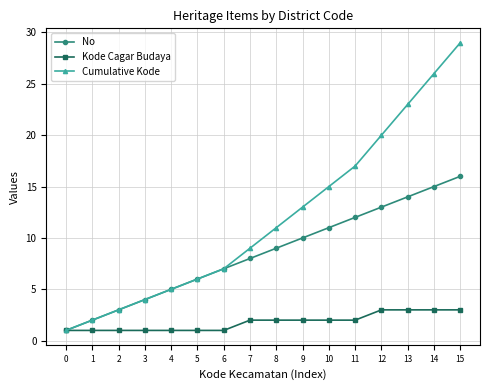

What is the value of the Kode Cagar Budaya point at the 1st from the left?

1